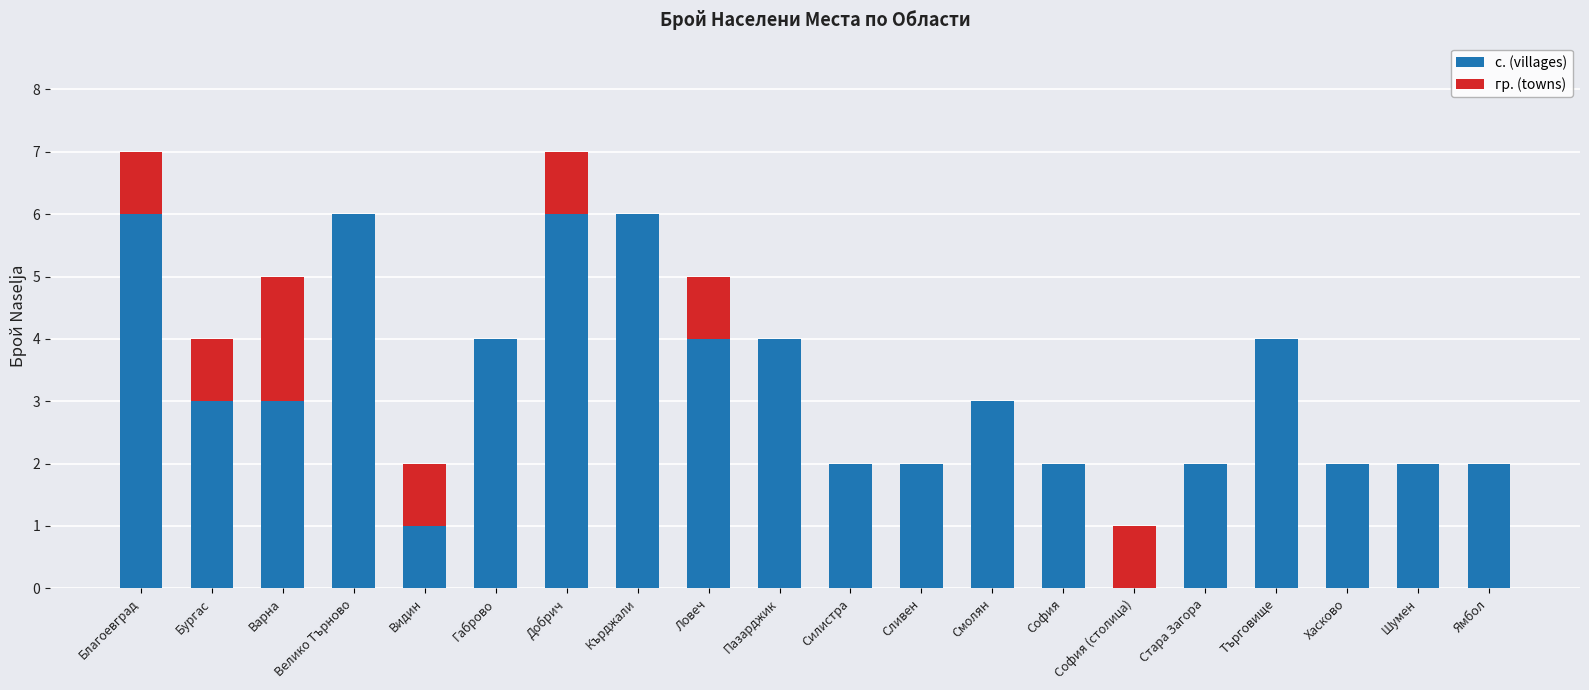

How many categories are shown in the chart?

20